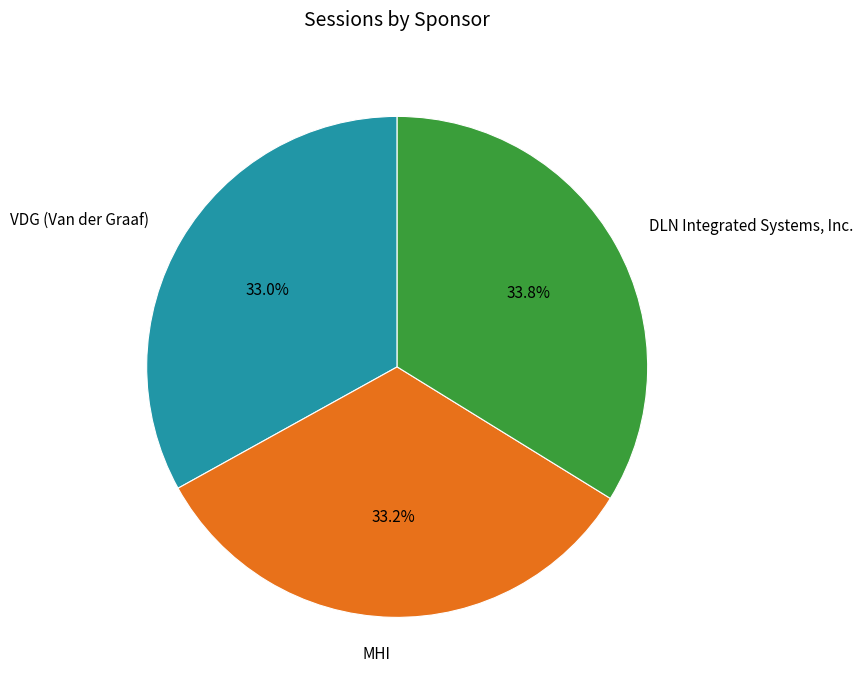

To the nearest percent, what is the combined percentage of VDG (Van der Graaf) and DLN Integrated Systems, Inc.?

67%